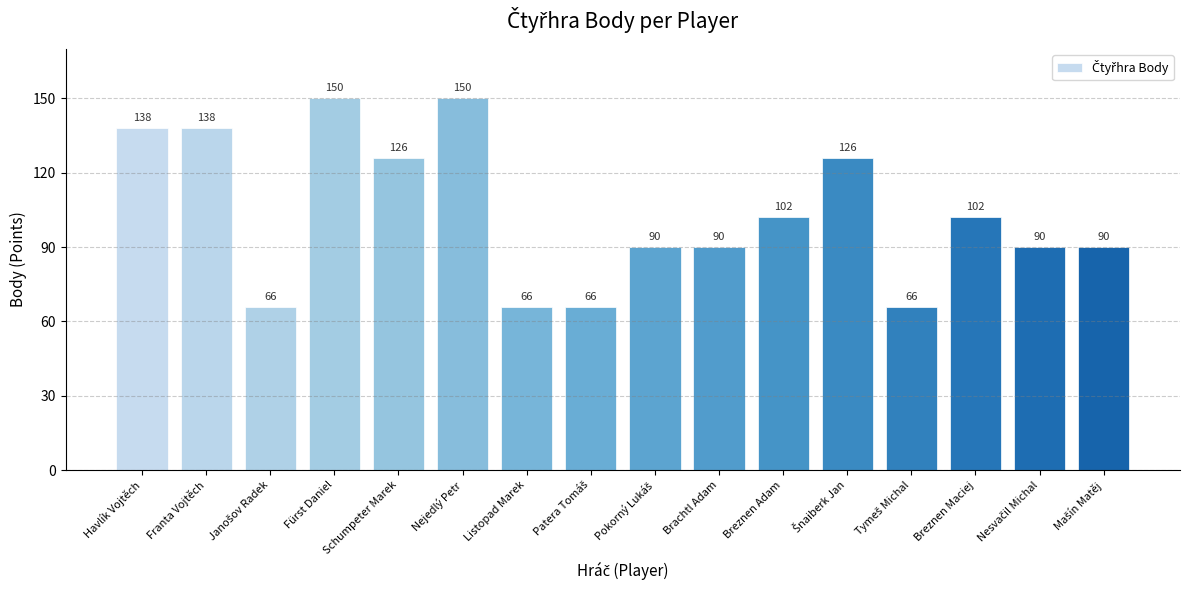

What is the minimum value shown in the chart?

66